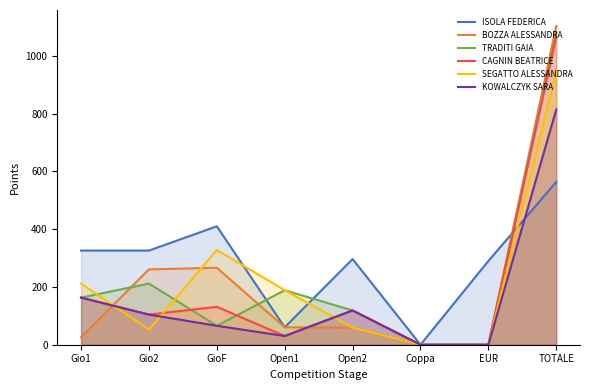

Which series has the largest range (max minus min)?

BOZZA ALESSANDRA